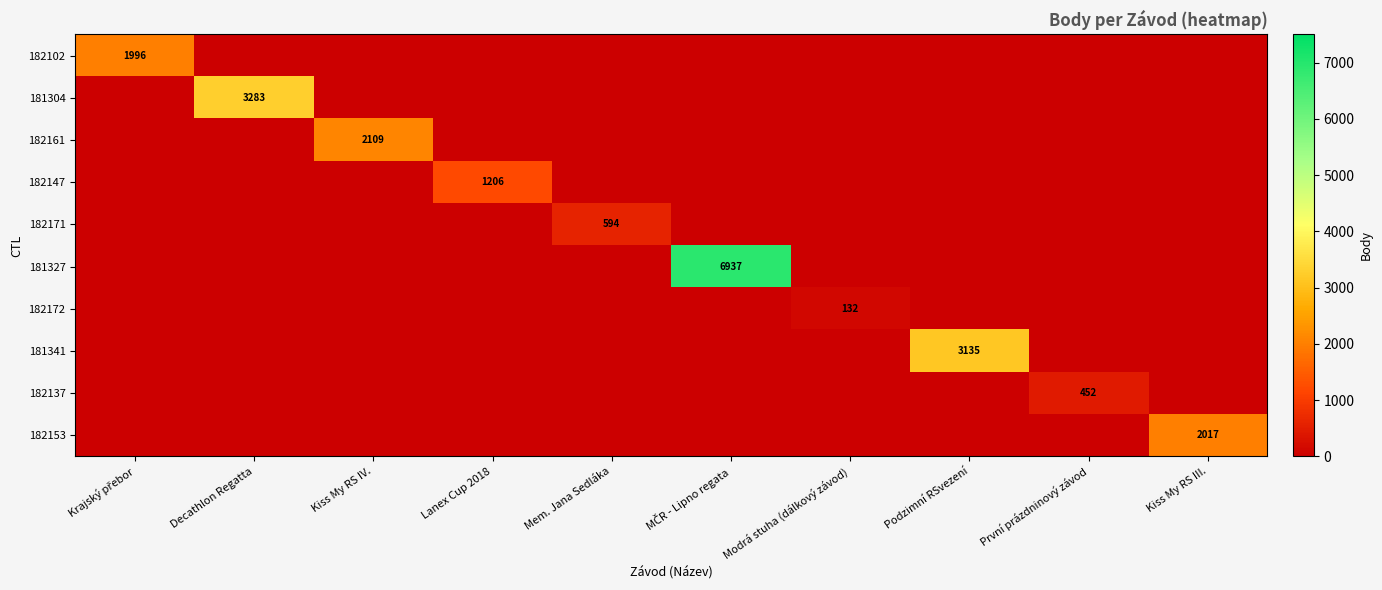

List the labels in order of 182153 value, smallest first.

Krajský přebor, Decathlon Regatta, Kiss My RS IV., Lanex Cup 2018, Mem. Jana Sedláka, MČR - Lipno regata, Modrá stuha (dálkový závod), Podzimní RSvezení, První prázdninový závod, Kiss My RS III.